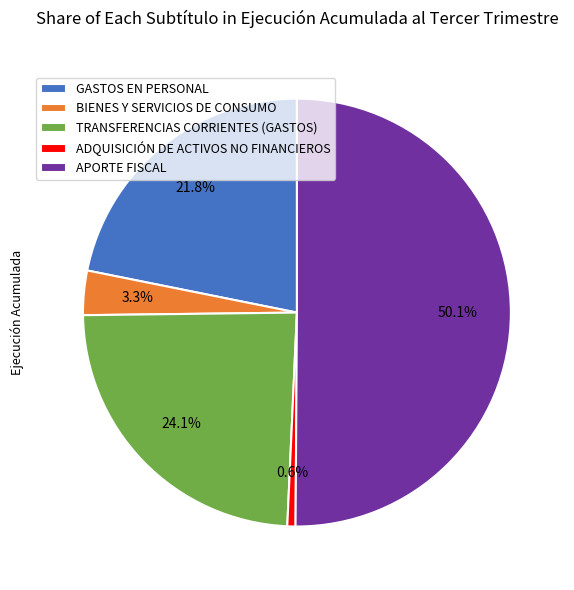

To the nearest percent, what is the average slice percentage?

20%